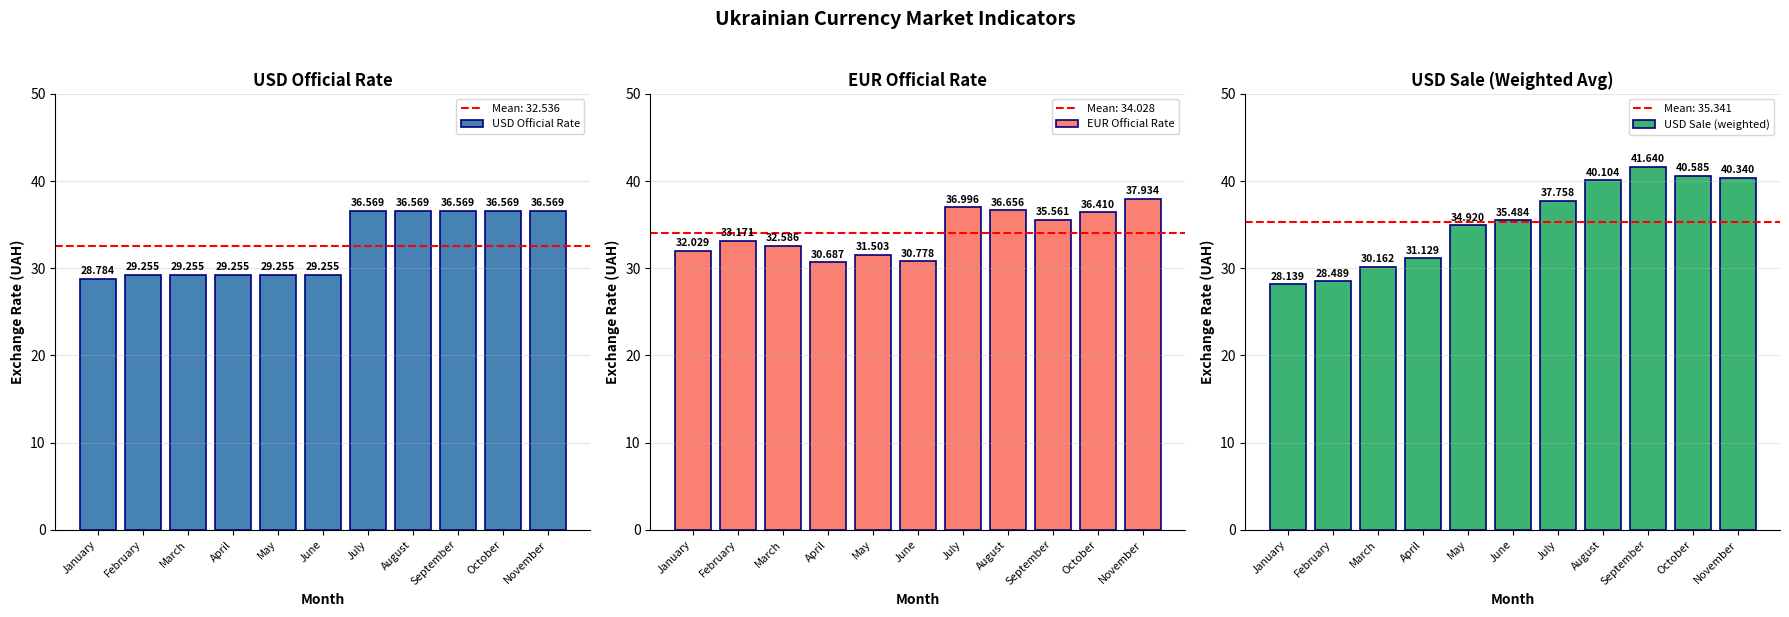

What value does the EUR Official Rate series have at January?

32.0